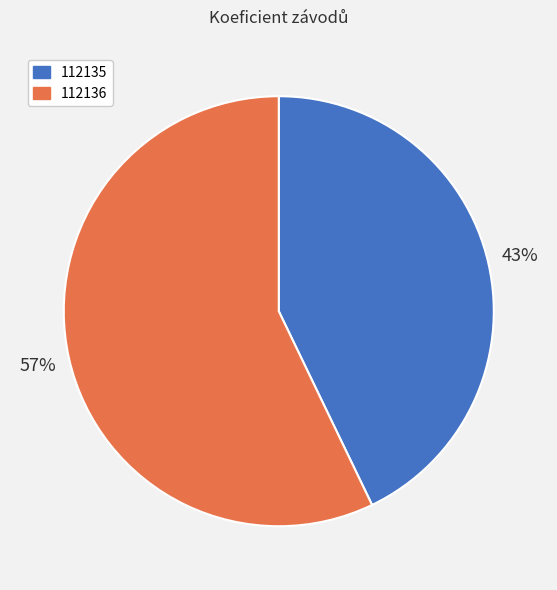

To the nearest percent, what percentage of the pie is 112136?

57%